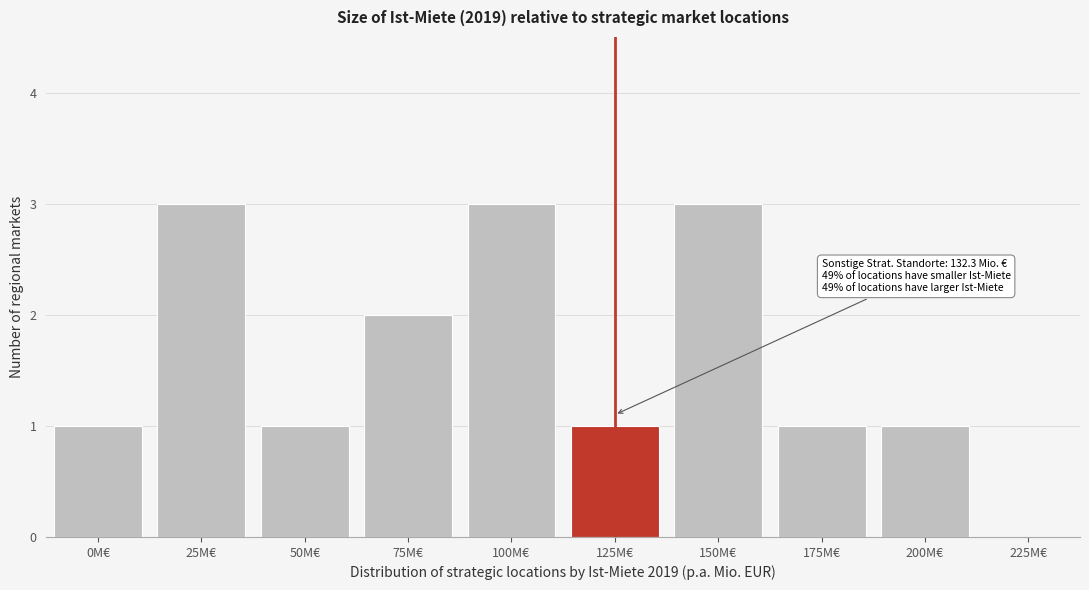

Reading left to right, what are all the values shown in this chart?

0M€=1	25M€=3	50M€=1	75M€=2	100M€=3	125M€=1	150M€=3	175M€=1	200M€=1	225M€=0